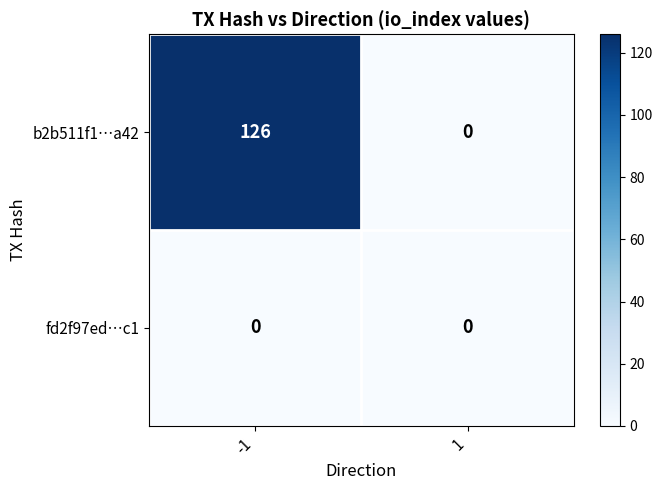

List the series in order of their peak value, lowest first.

fd2f97ed…c1, b2b511f1…a42